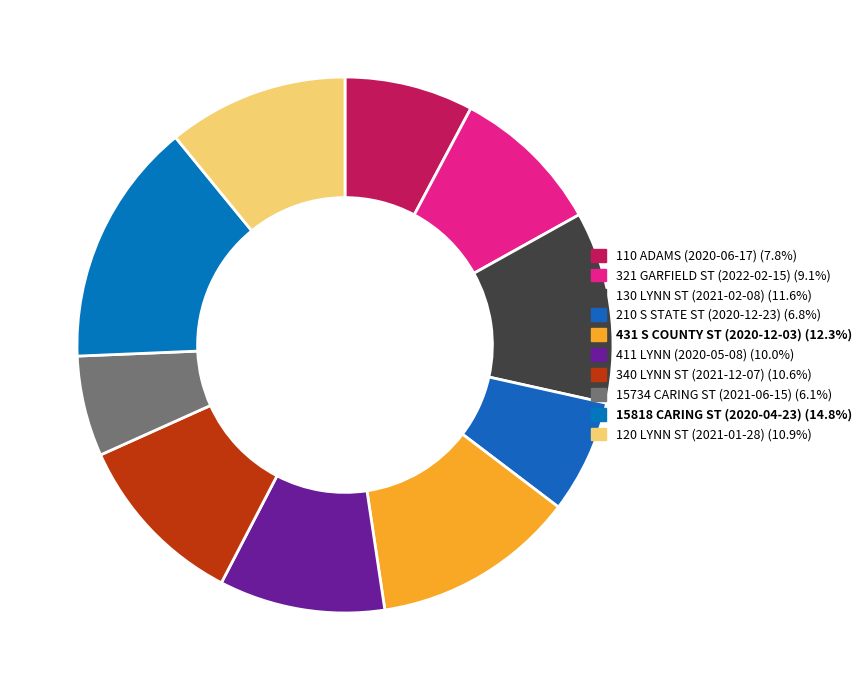

Which category has the smallest portion of the pie?

15734 CARING ST (2021-06-15)